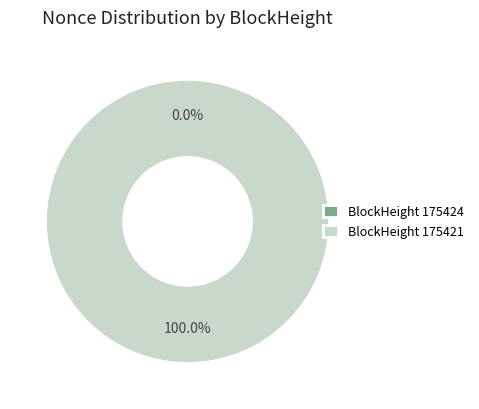

What is the largest slice in the pie chart?

175421